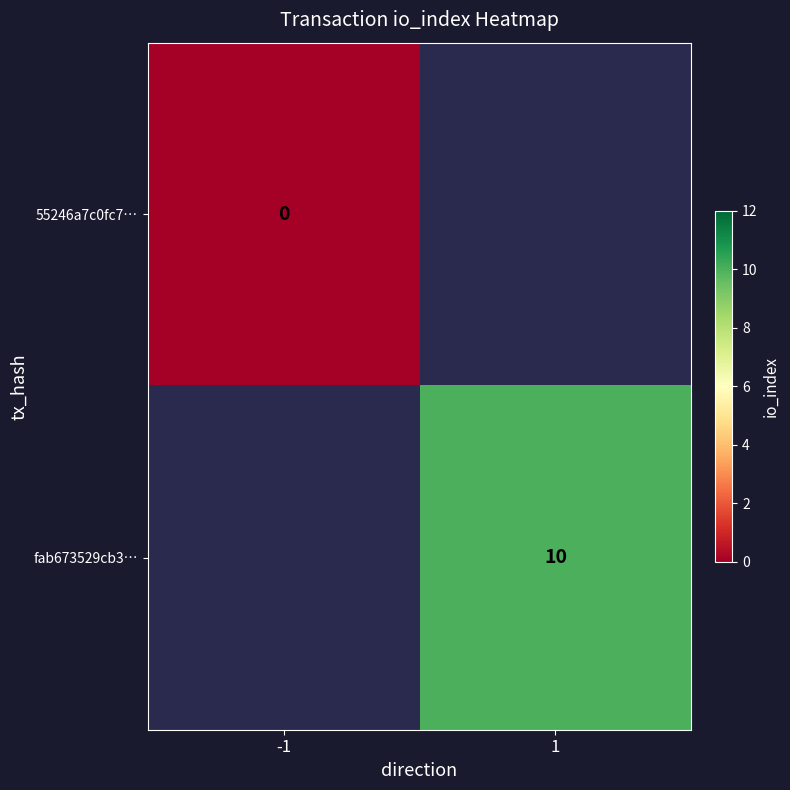

Which category has the lowest value across all series?

-1